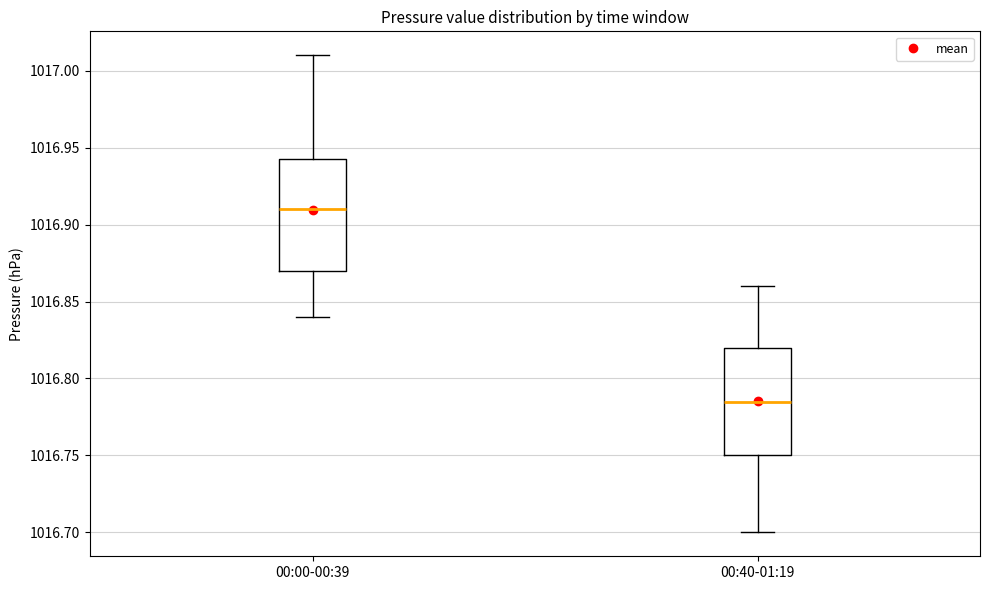

Reading left to right, read every box against the y-axis: the position of its median line, the range the box covers, and the ends of its whiskers. The values are not printed on the chart, so give them approximately, as read against the axis.

00:00-00:39: median 1016.910, box 1016.870 to 1016.945, whiskers 1016.840 to 1017.010
00:40-01:19: median 1016.785, box 1016.750 to 1016.820, whiskers 1016.700 to 1016.860